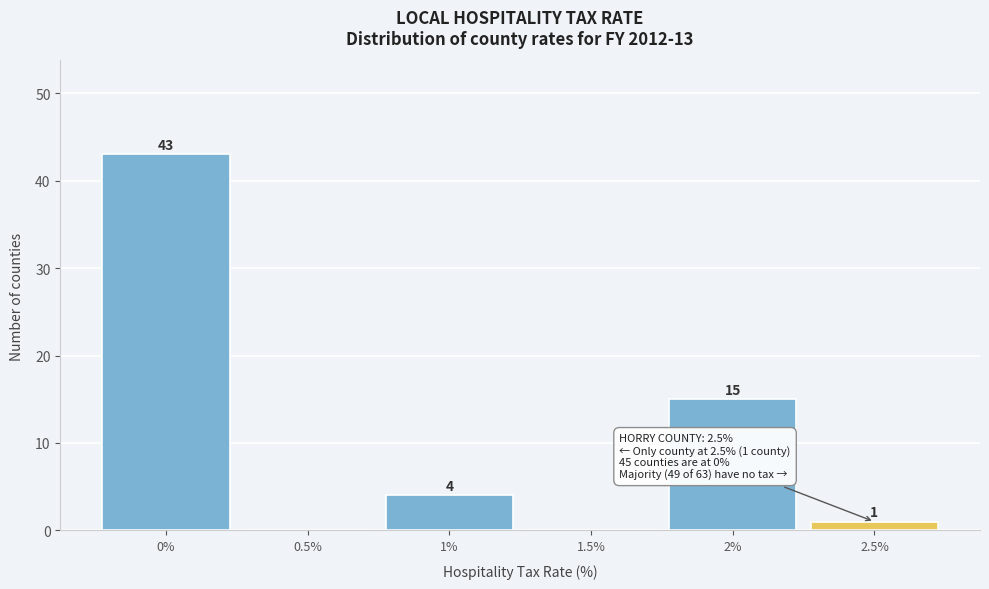

Which range on the x-axis has the tallest bar?

-0.25 to 0.25